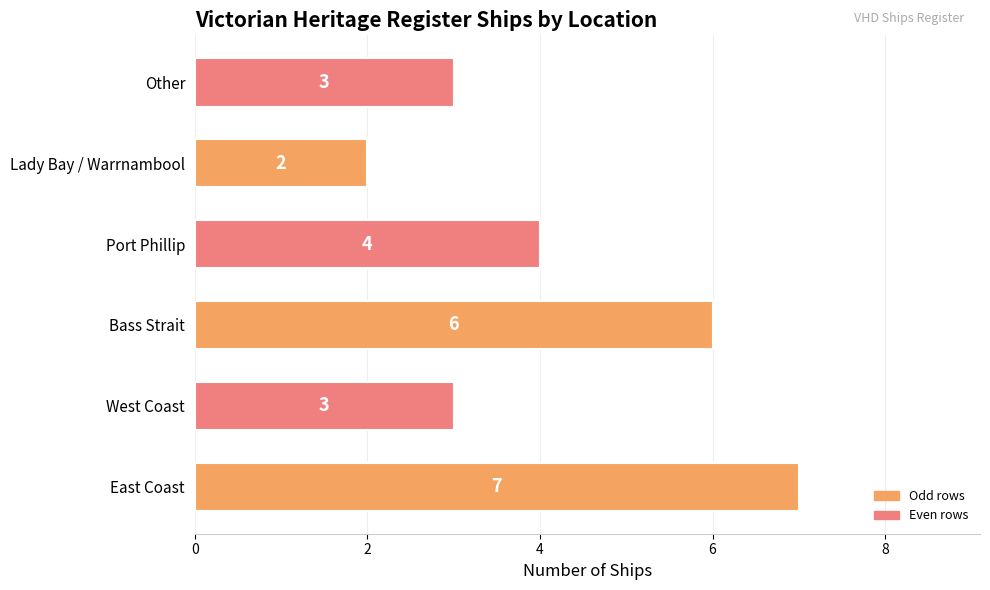

True or false: the data shows 3 at West Coast.

True